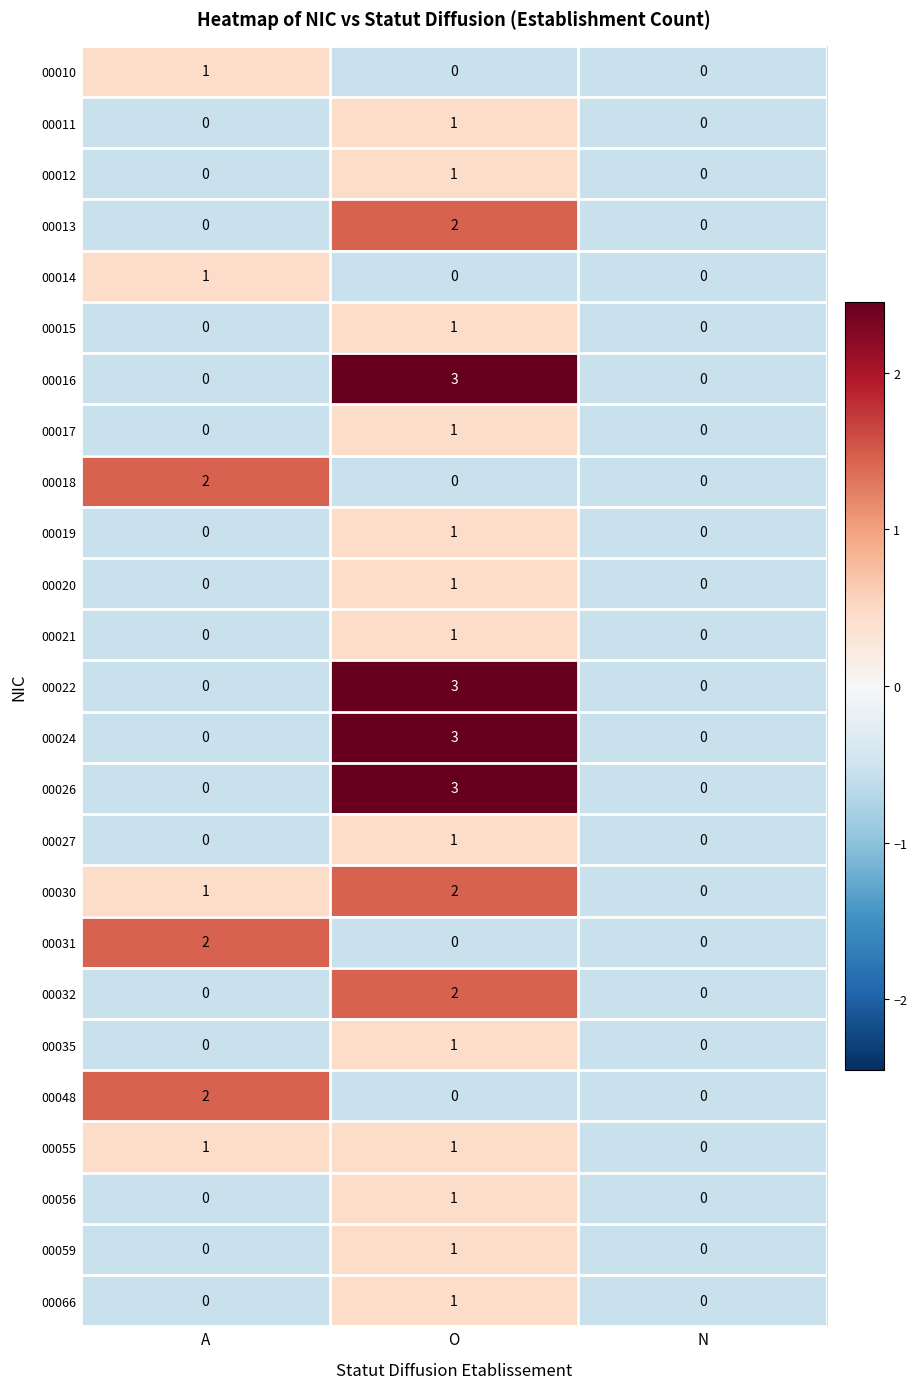

Is the value of 00030 at A greater than the value of 00021 at N?

Yes